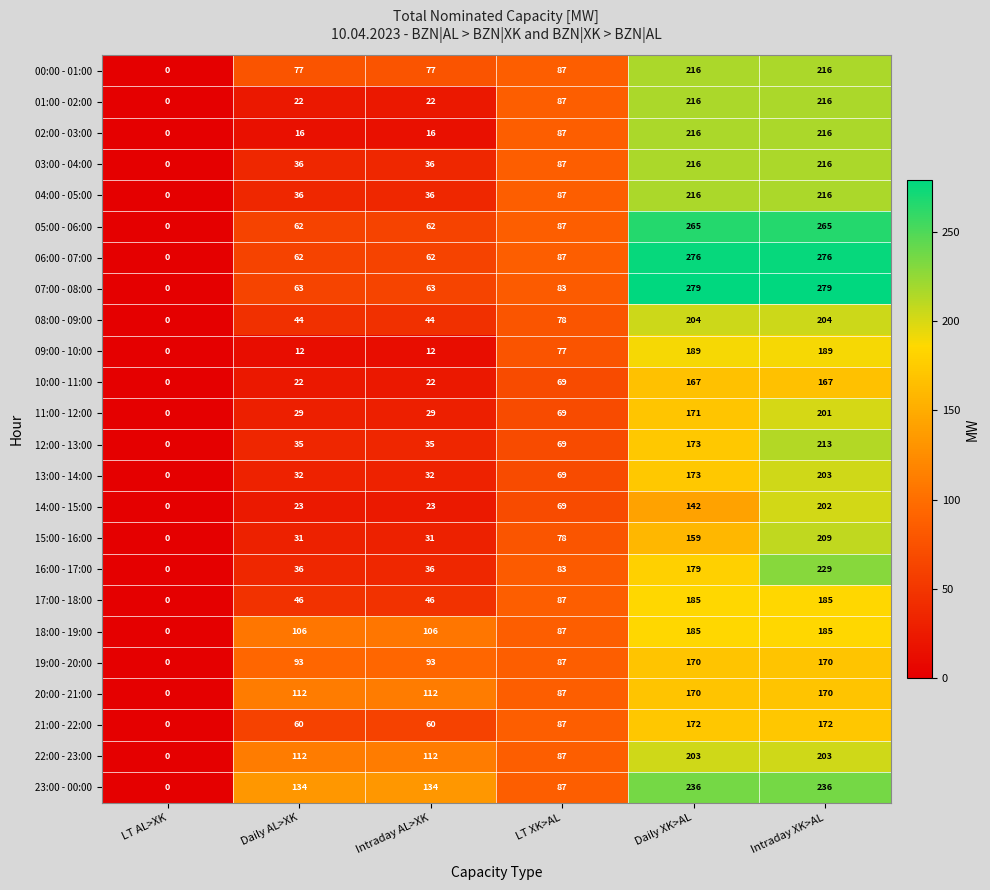

Where is 09:00 - 10:00 nearest to the value 94?

LT XK>AL